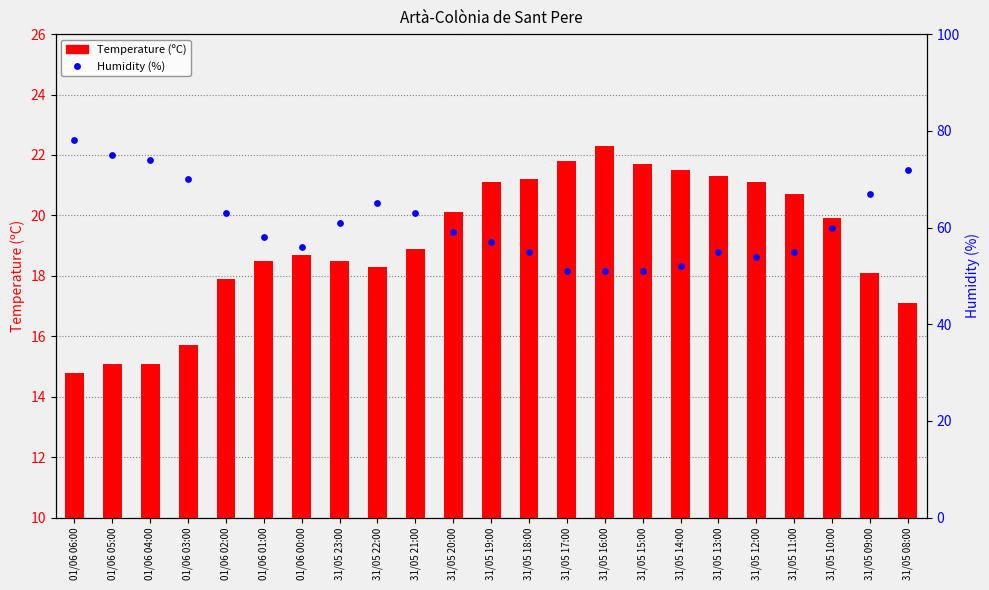

Is the value of Humidity (%) at 31/05 14:00 greater than the value of Temperature (ºC) at 01/06 04:00?

Yes